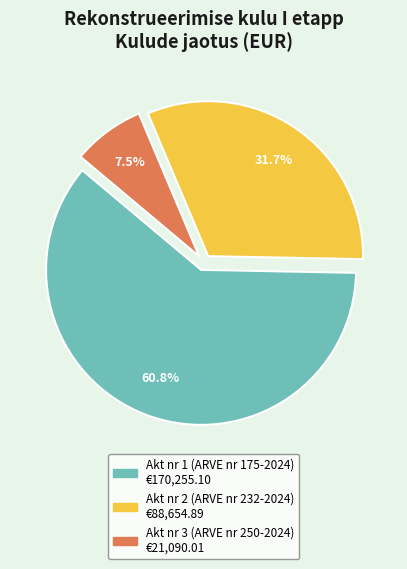

To the nearest percent, what is the difference between the largest and smallest slice percentages?

53%